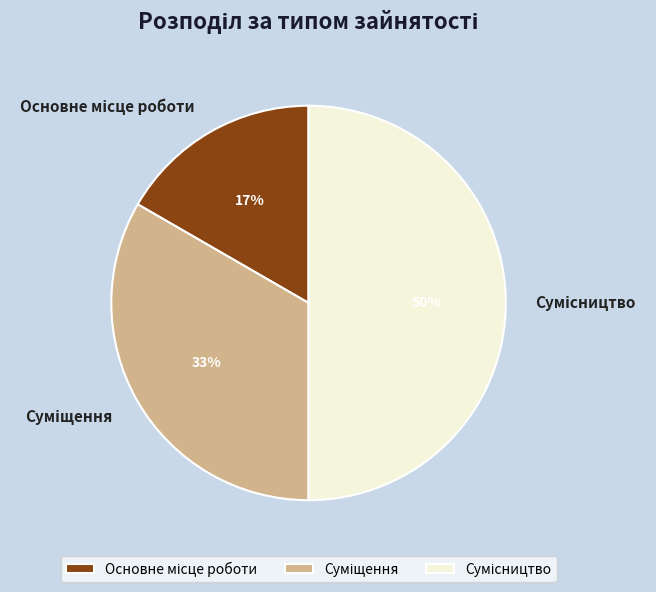

To the nearest percent, what is the average slice percentage?

33%